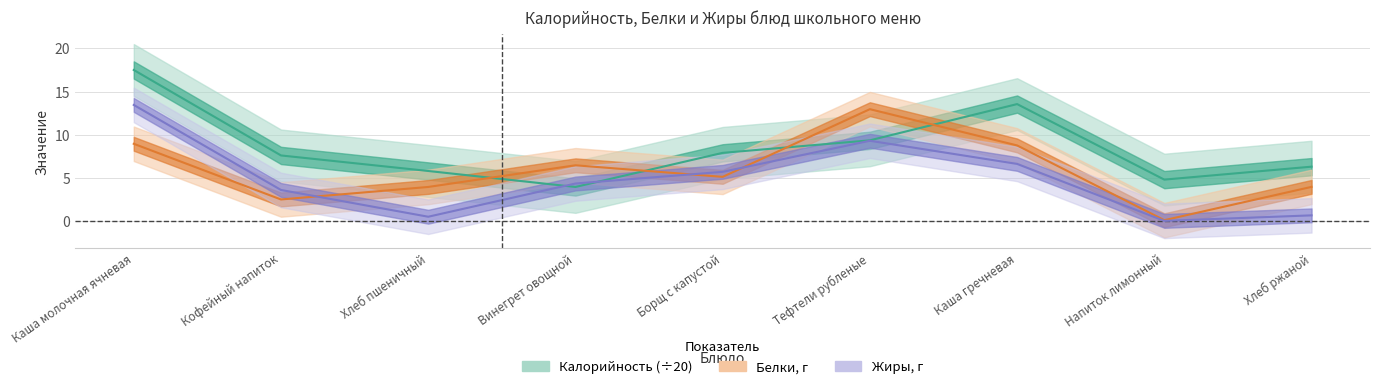

At which category does Жиры reach its first local valley?

Хлеб пшеничный